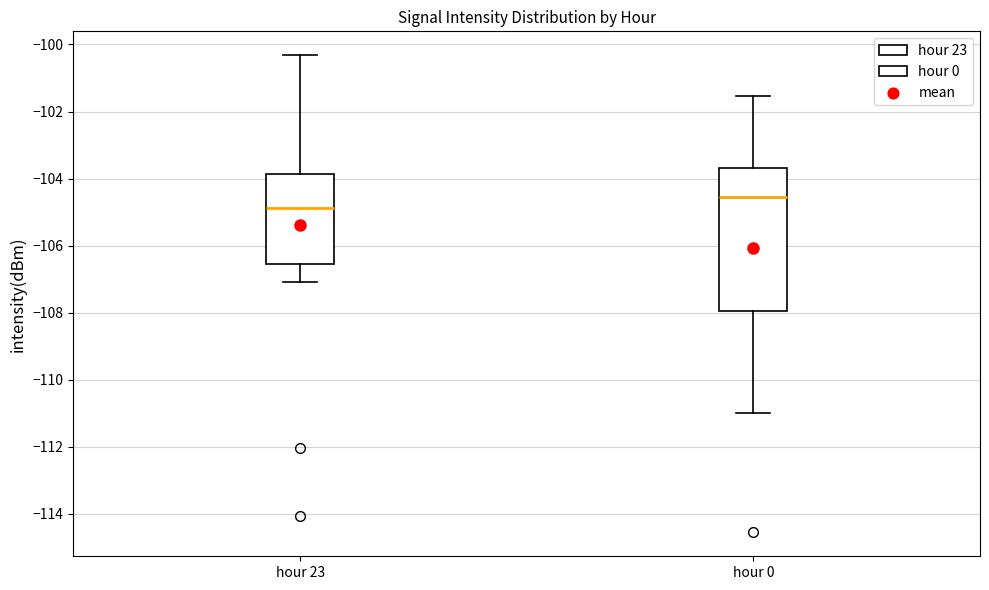

Where does the upper whisker of the box for hour 0 end on the y-axis? The values are not printed on the chart, so give them approximately, as read against the axis.

-101.6